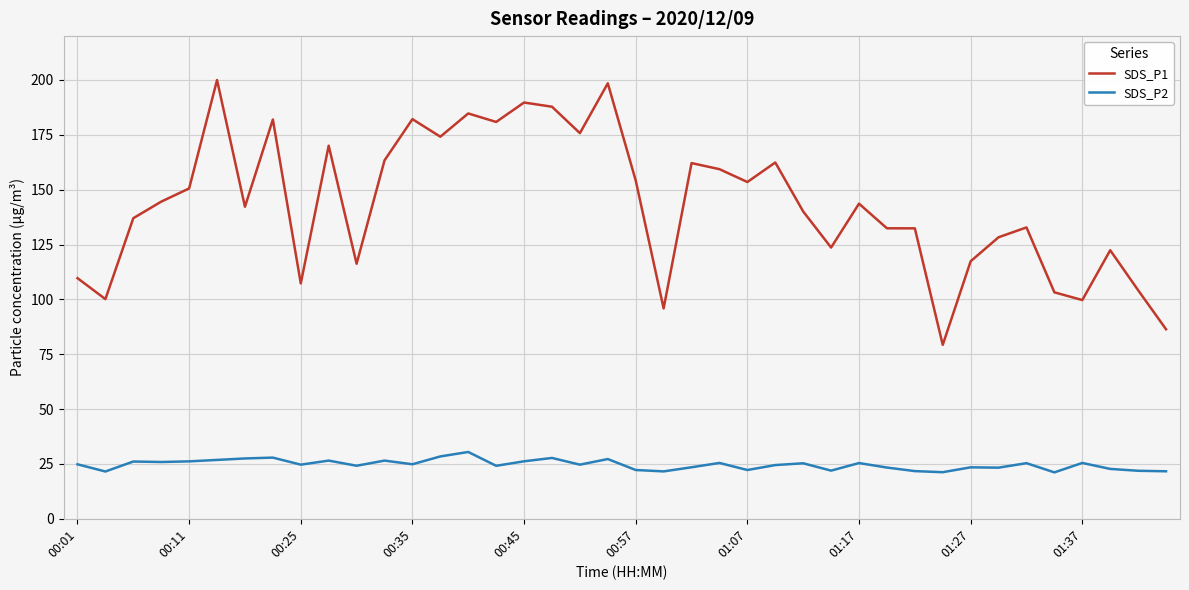

What is the average value of the SDS_P1 series?

143.2